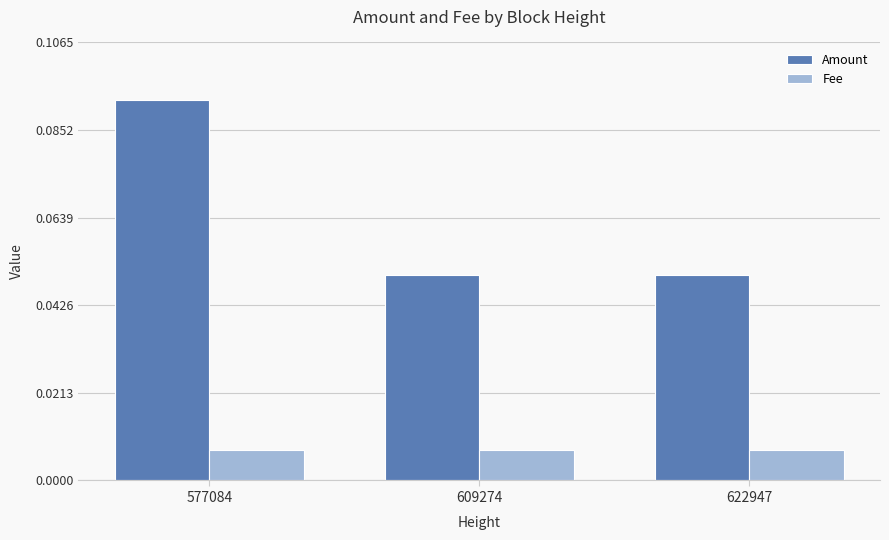

At how many categories does at least one series exceed 0?

3